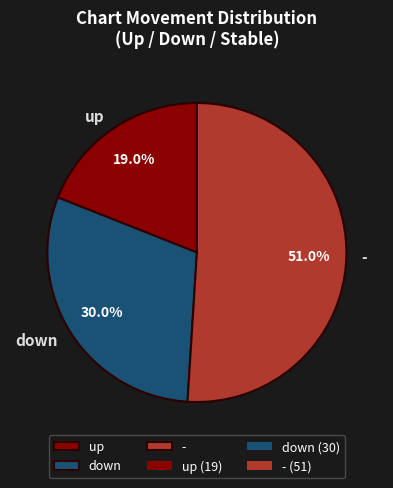

Which has a higher value, down or -?

-